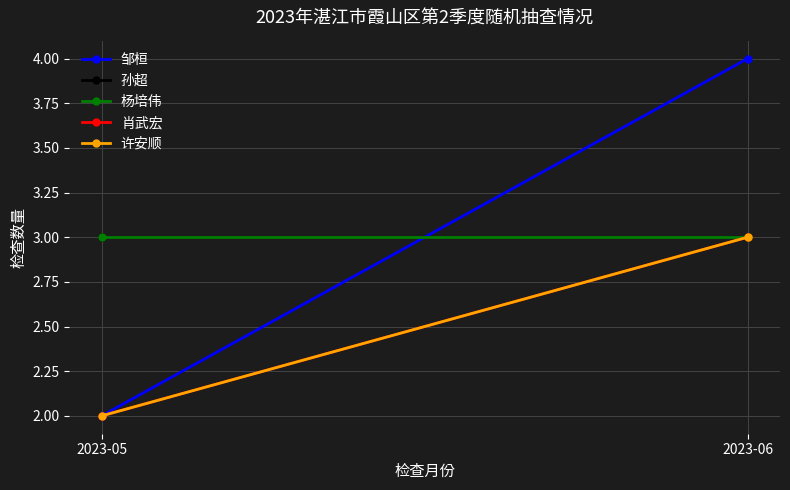

Which series has the widest spread of values?

邹桓